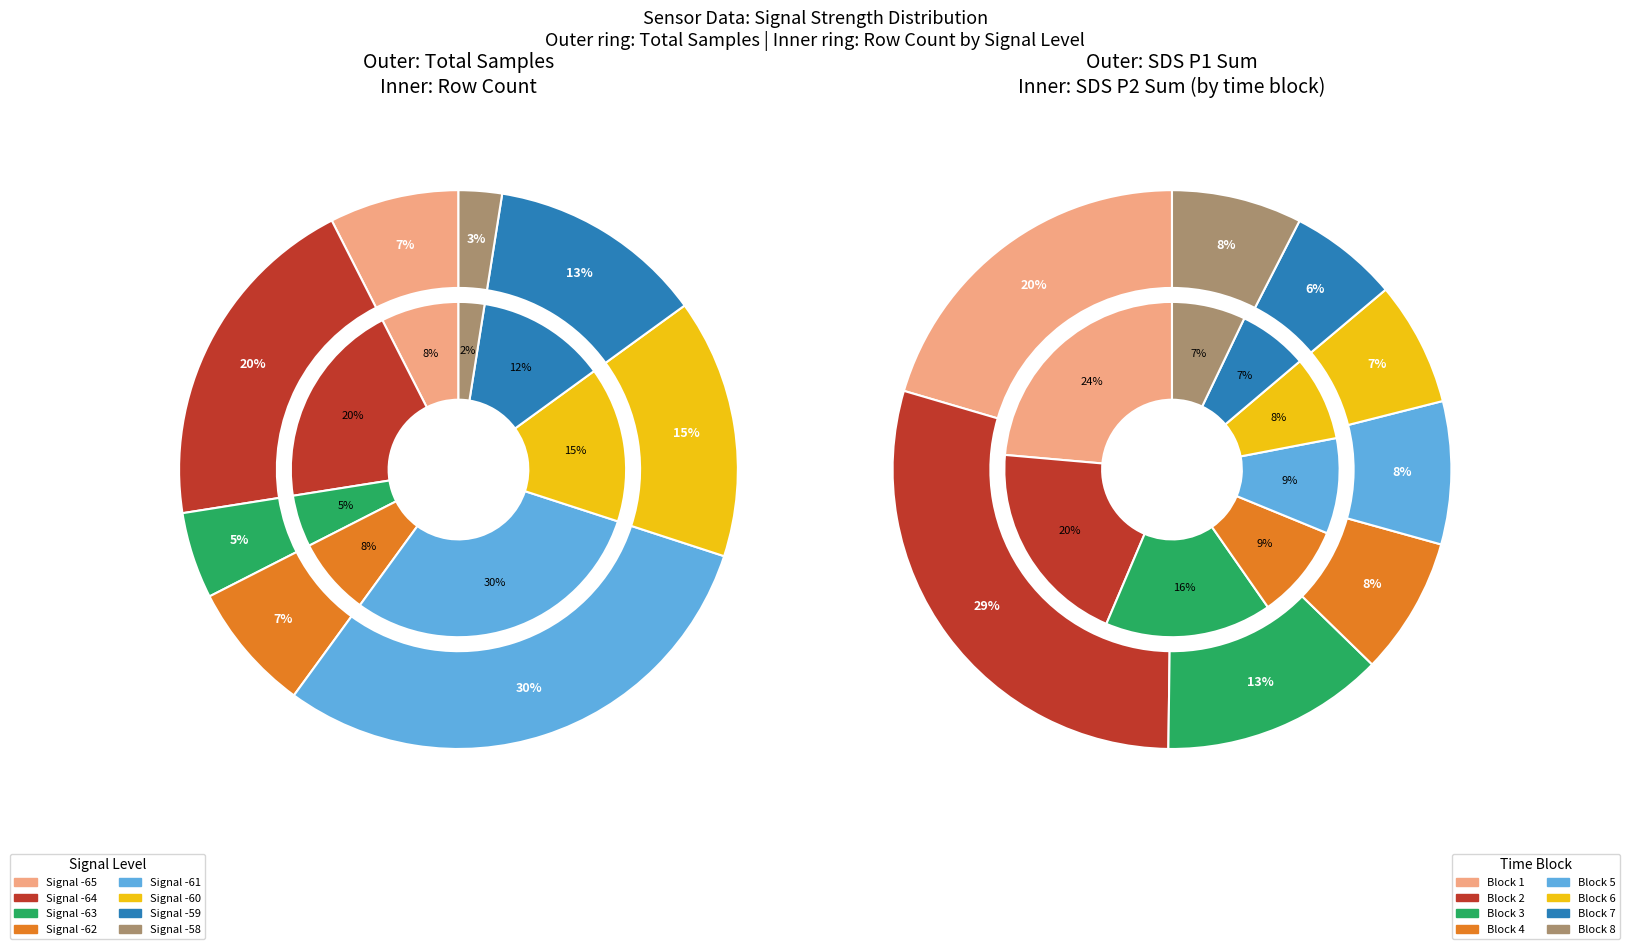

Does 33 account for over 50% of the chart?

No